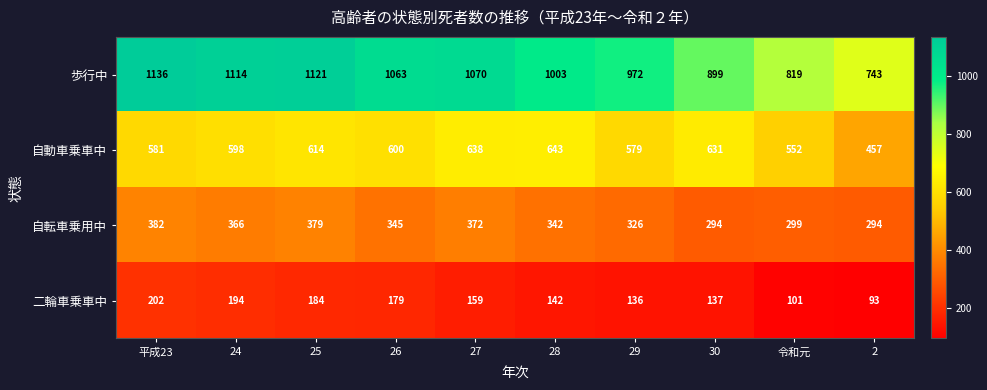

Rank the categories by 自動車乗車中 value from highest to lowest.

28, 27, 30, 25, 26, 24, 平成23, 29, 令和元, 2